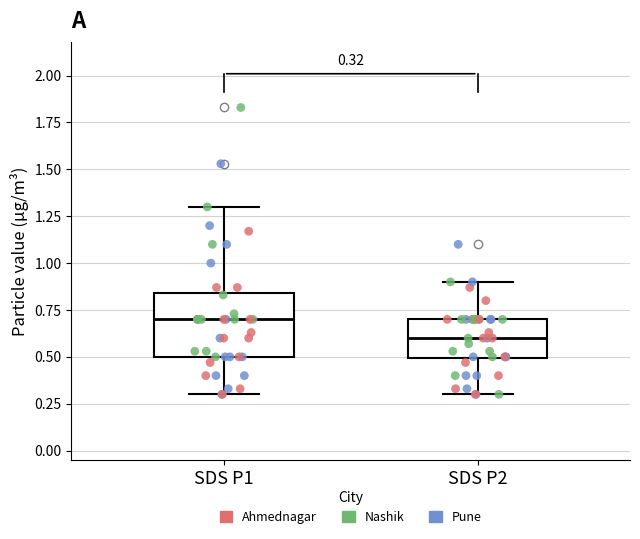

Which box's median line is the highest?

SDS P1